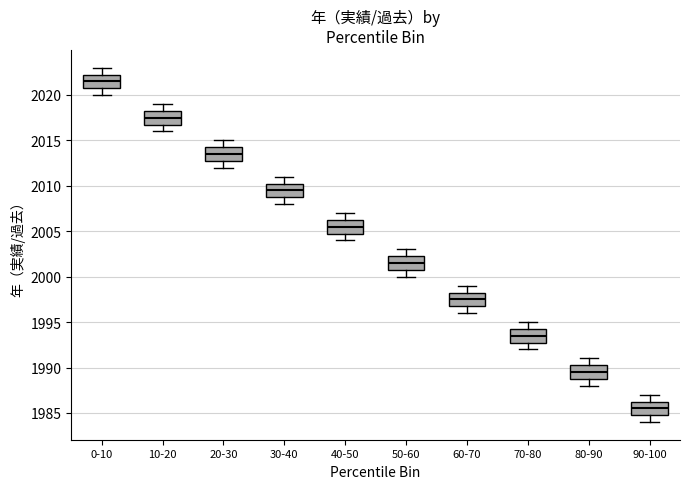

Reading left to right, transcribe this box plot: for each box, give where its median line is, the range the box spans, and where its two whiskers end, as read against the y-axis. The values are not printed on the chart, so give them approximately, as read against the axis.

0-10: median 2021.5, box 2021.0 to 2022.5, whiskers 2020.0 to 2023.0
10-20: median 2017.5, box 2017.0 to 2018.5, whiskers 2016.0 to 2019.0
20-30: median 2013.5, box 2013.0 to 2014.5, whiskers 2012.0 to 2015.0
30-40: median 2009.5, box 2009.0 to 2010.5, whiskers 2008.0 to 2011.0
40-50: median 2005.5, box 2005.0 to 2006.5, whiskers 2004.0 to 2007.0
50-60: median 2001.5, box 2001.0 to 2002.5, whiskers 2000.0 to 2003.0
60-70: median 1997.5, box 1997.0 to 1998.5, whiskers 1996.0 to 1999.0
70-80: median 1993.5, box 1993.0 to 1994.5, whiskers 1992.0 to 1995.0
80-90: median 1989.5, box 1989.0 to 1990.5, whiskers 1988.0 to 1991.0
90-100: median 1985.5, box 1985.0 to 1986.5, whiskers 1984.0 to 1987.0